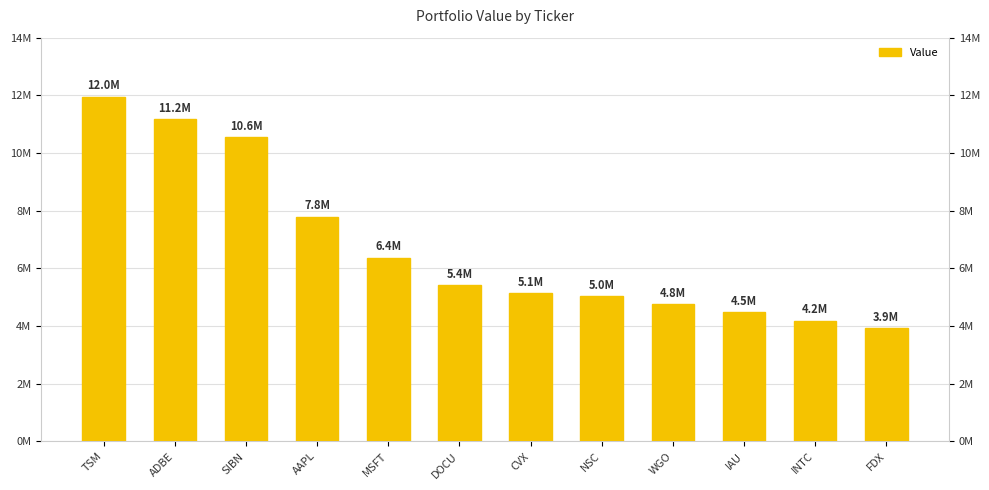

The value at CVX is 1492219. True or false?

False